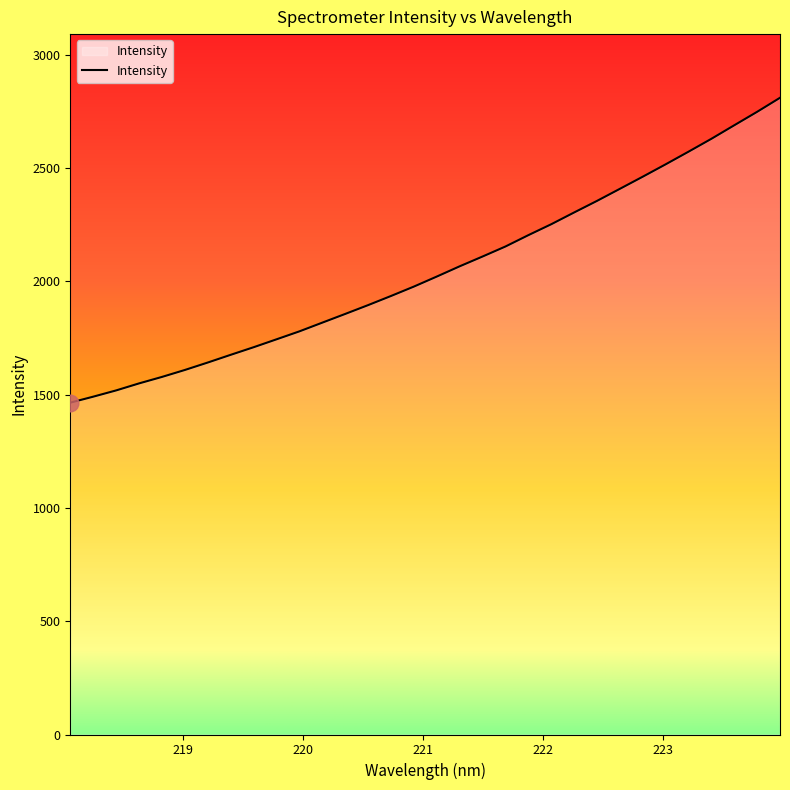

True or false: there are more than 2 points higher than both neighbors.

False